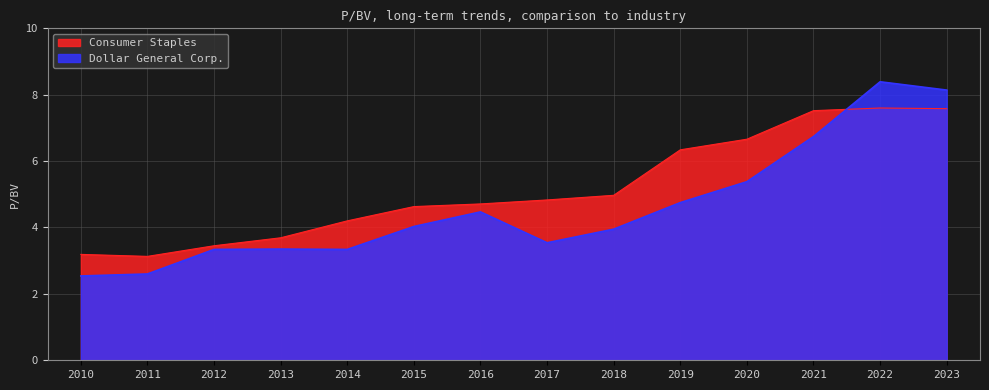

How many lines are shown in the chart?

2